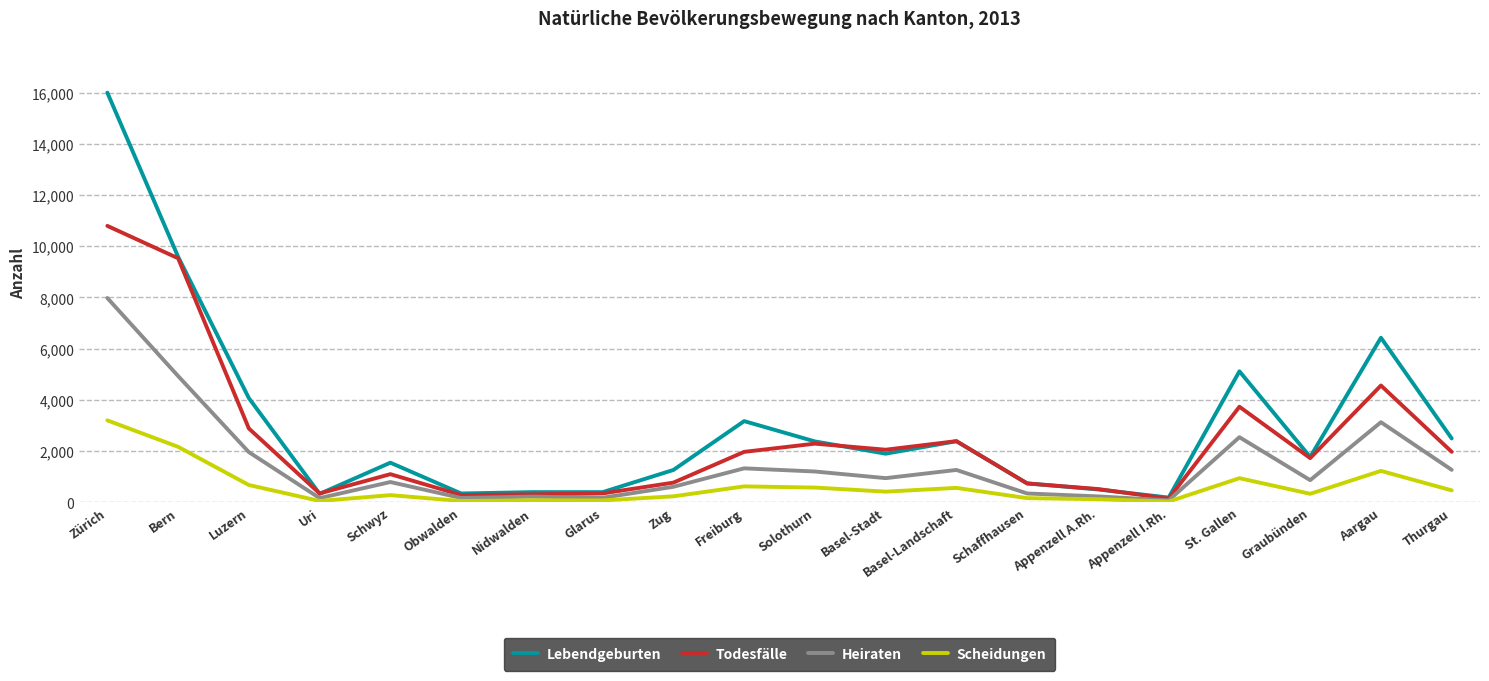

At how many categories does at least one series exceed 7951?

2